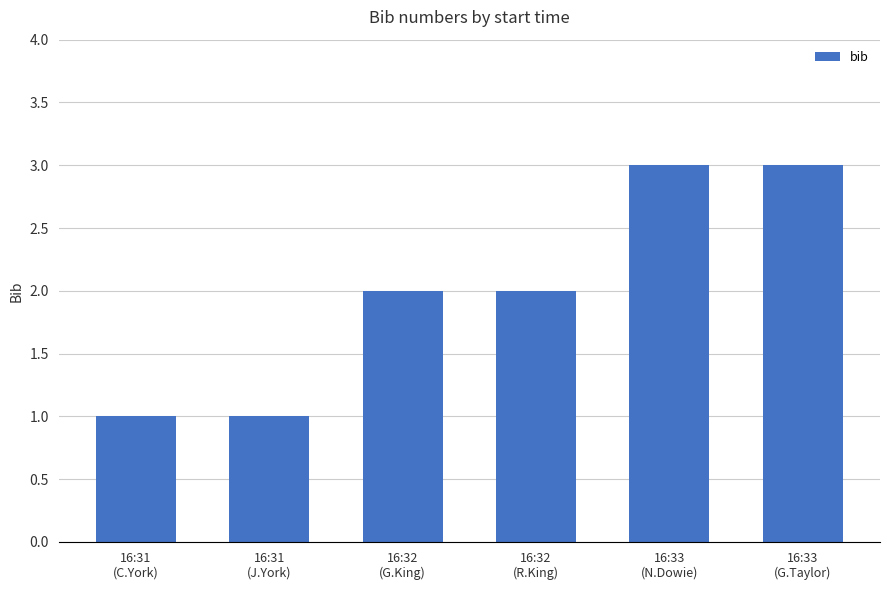

What is the approximate value at 16:31
(J.York)?

1